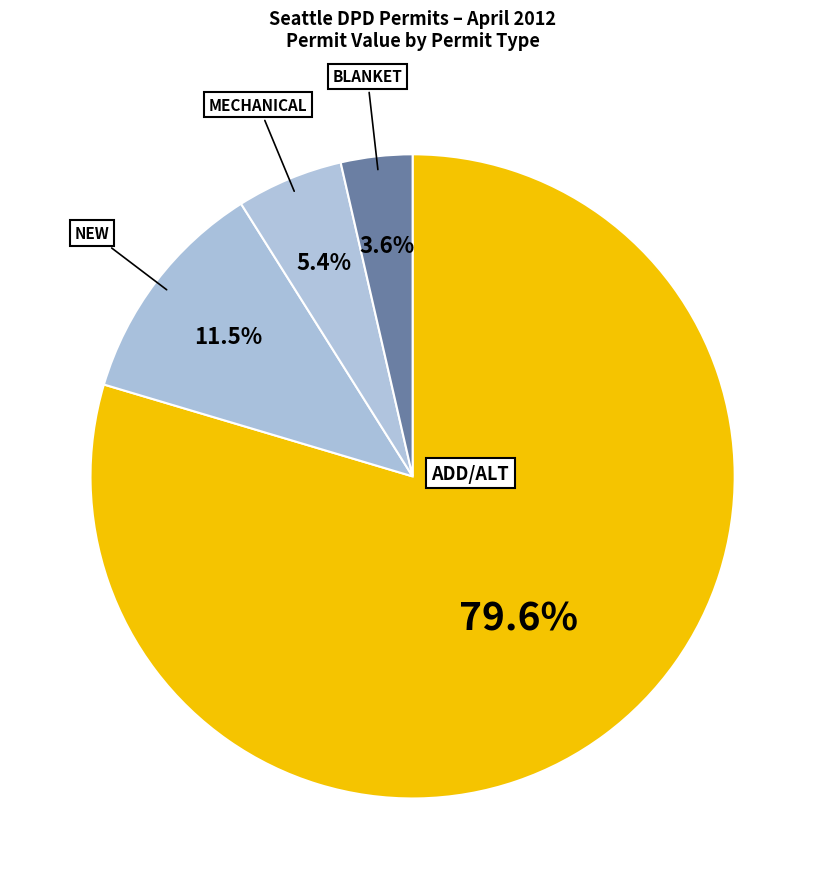

Which slice represents more than half of the pie?

ADD/ALT